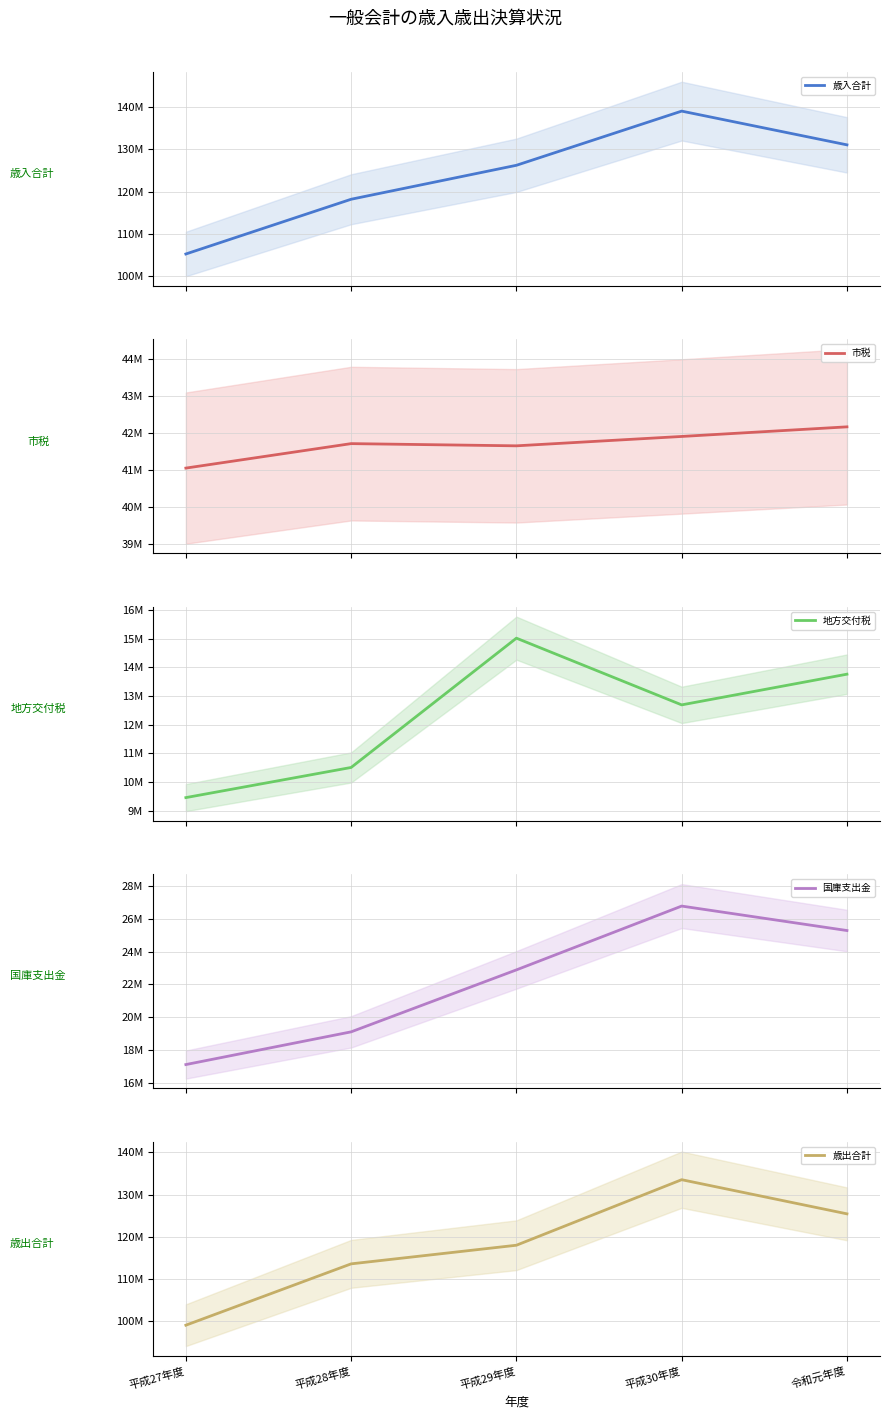

Reading left to right, extract all data points from this chart.

歳入合計: 平成27年度=105240768	平成28年度=118187329	平成29年度=126218776	平成30年度=139031506	令和元年度=131052751
市税: 平成27年度=41049243	平成28年度=41713527	平成29年度=41653641	平成30年度=41908134	令和元年度=42168942
地方交付税: 平成27年度=9457206	平成28年度=10509379	平成29年度=15022133	平成30年度=12693595	令和元年度=13764822
国庫支出金: 平成27年度=17119048	平成28年度=19112226	平成29年度=22887558	平成30年度=26775710	令和元年度=25285513
歳出合計: 平成27年度=99009618	平成28年度=113559923	平成29年度=117976717	平成30年度=133520888	令和元年度=125423898